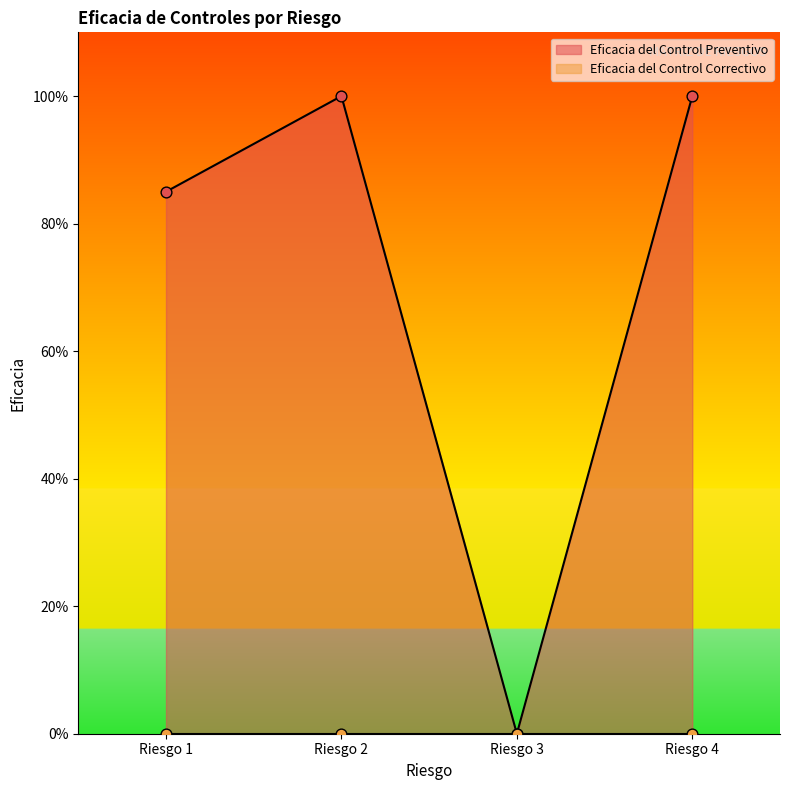

Between Riesgo 4 and Riesgo 3, which is larger?

Riesgo 4